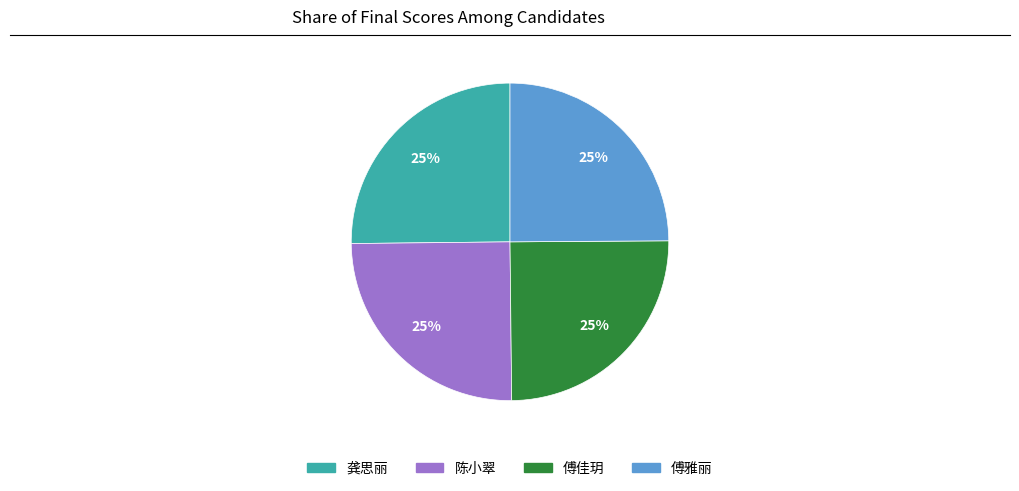

Does any single category account for the majority?

No